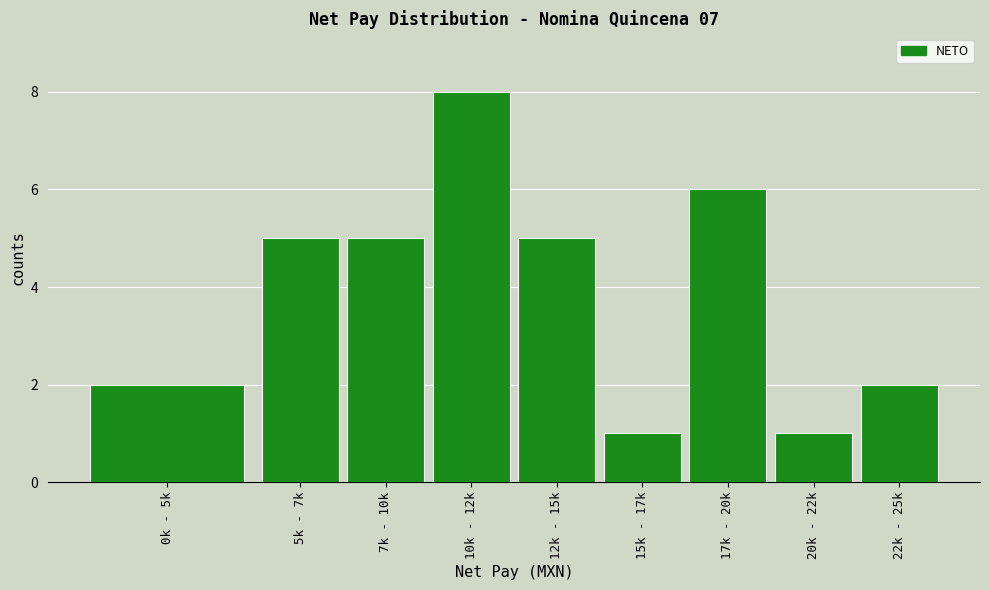

Reading left to right, what are all the values shown in this chart?

0k - 5k=2	5k - 7k=5	7k - 10k=5	10k - 12k=8	12k - 15k=5	15k - 17k=1	17k - 20k=6	20k - 22k=1	22k - 25k=2